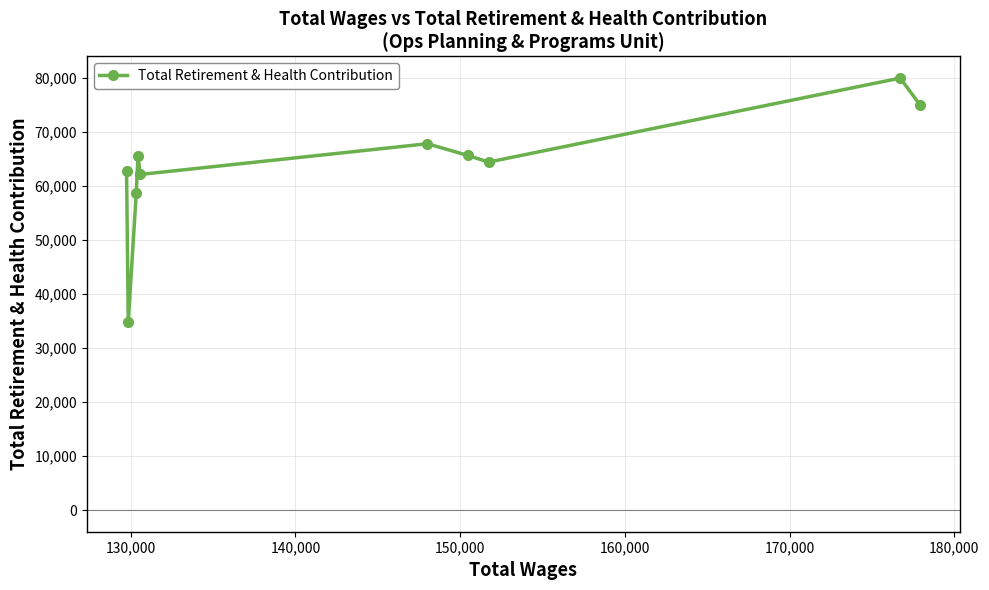

What is the minimum value shown in the chart?

34819